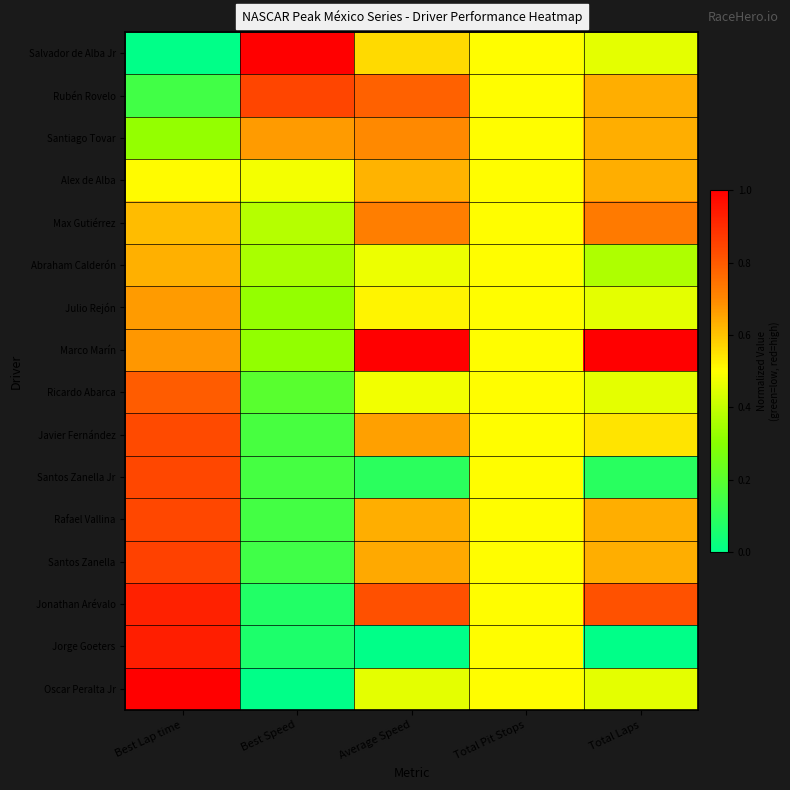

Rank the series at Average Speed from highest to lowest value.

Marco Marín, Jonathan Arévalo, Rubén Rovelo, Max Gutiérrez, Santiago Tovar, Javier Fernández, Santos Zanella, Rafael Vallina, Alex de Alba, Salvador de Alba Jr, Julio Rejón, Ricardo Abarca, Abraham Calderón, Oscar Peralta Jr, Santos Zanella Jr, Jorge Goeters